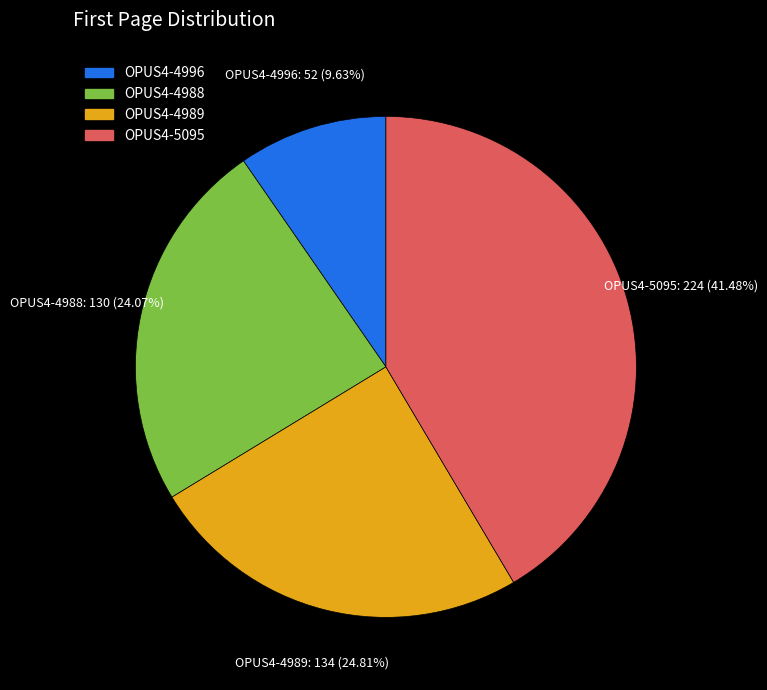

What is the smallest slice in the pie chart?

OPUS4-4996